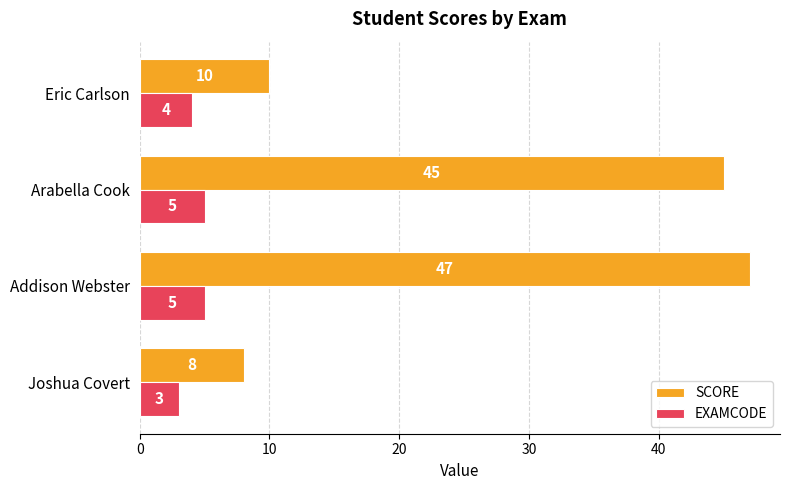

At which category is the sum across all series the highest?

Addison Webster